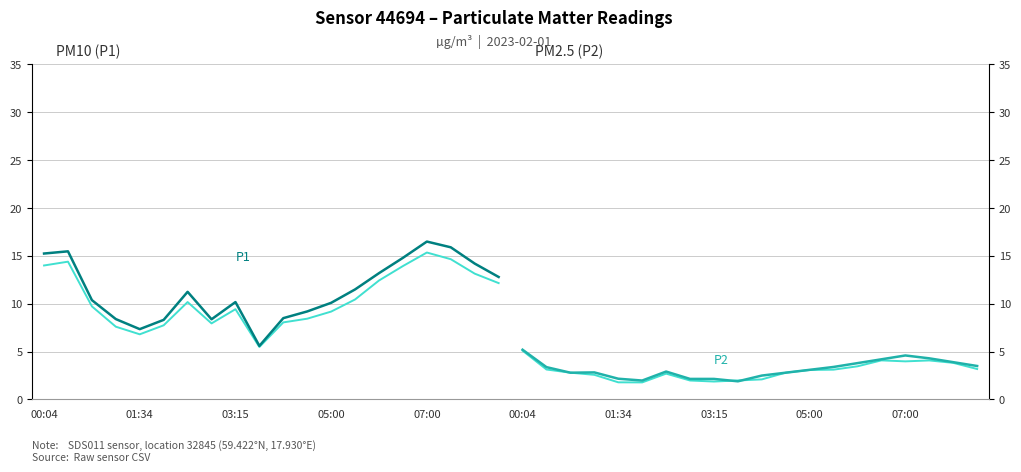

True or false: P2 (adjusted) has more than 0 points higher than both neighbors.

True